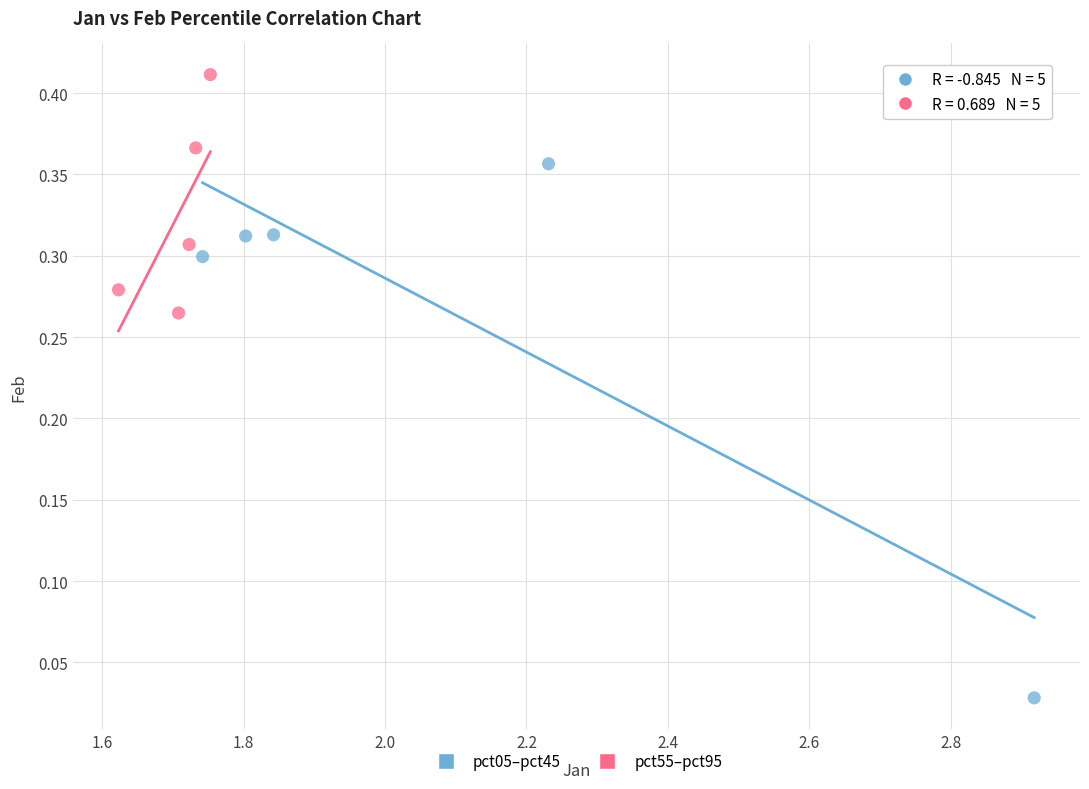

Which series reaches the maximum Y coordinate?

pct55–pct95